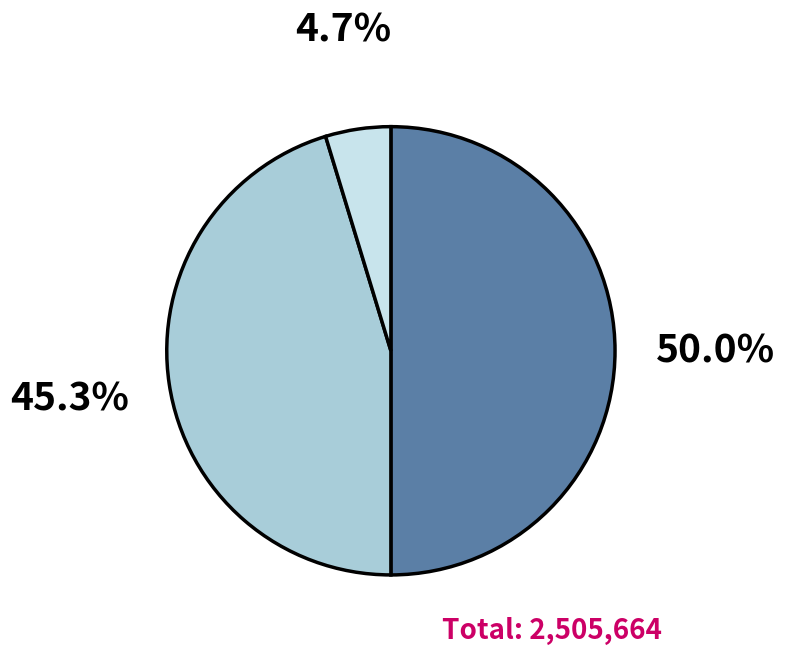

Rank the categories by value from lowest to highest.

町村計, 市計, 県計